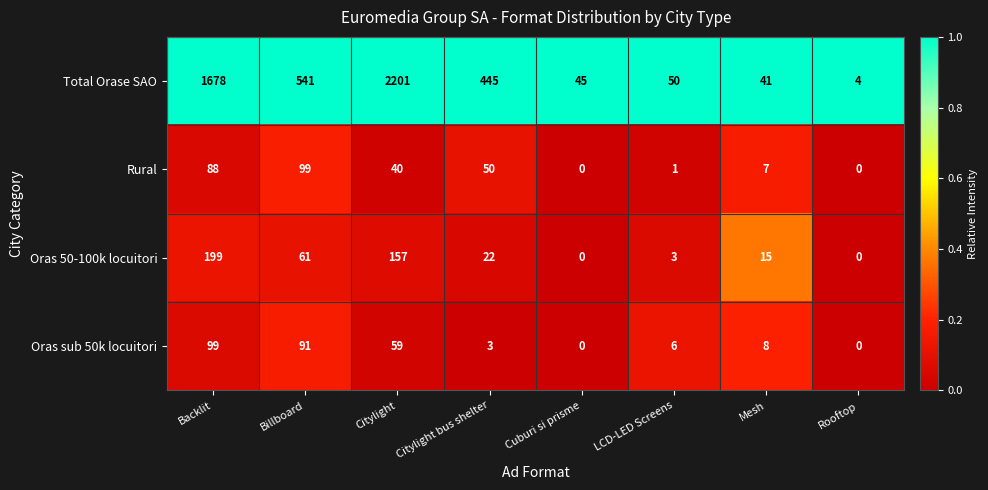

What is the sum of all Oras 50-100k locuitori values?

457